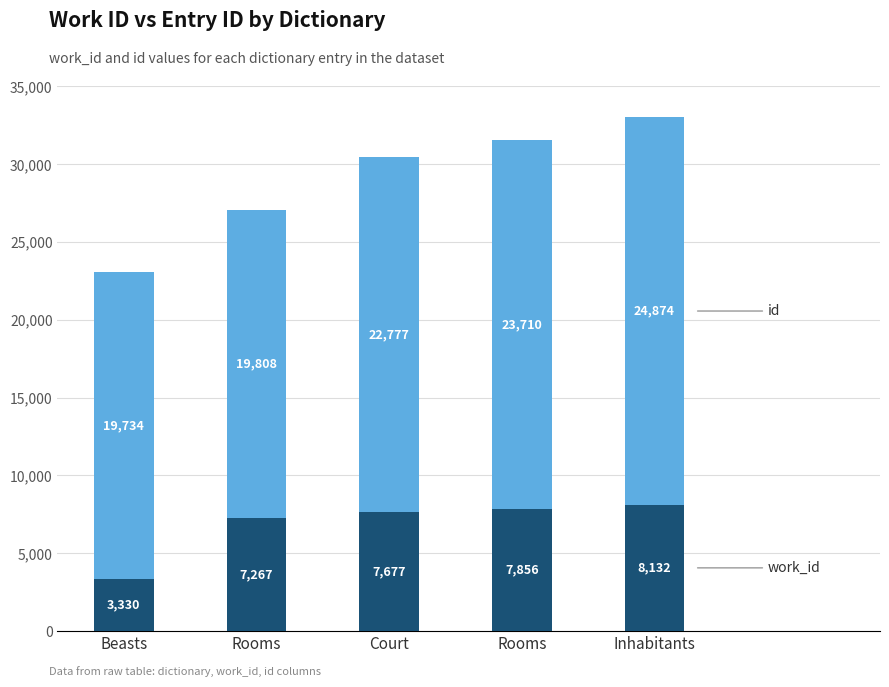

How many bars are there in total?

5